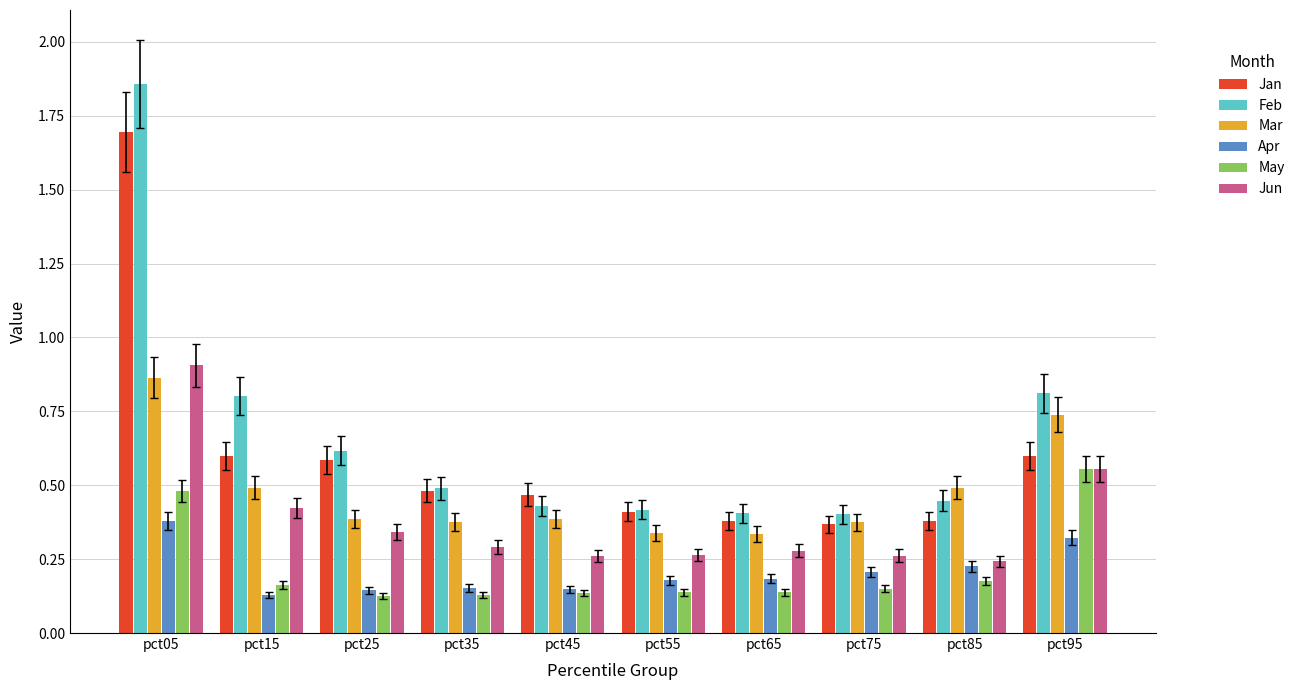

Which series changed the most between pct25 and pct45?

Feb